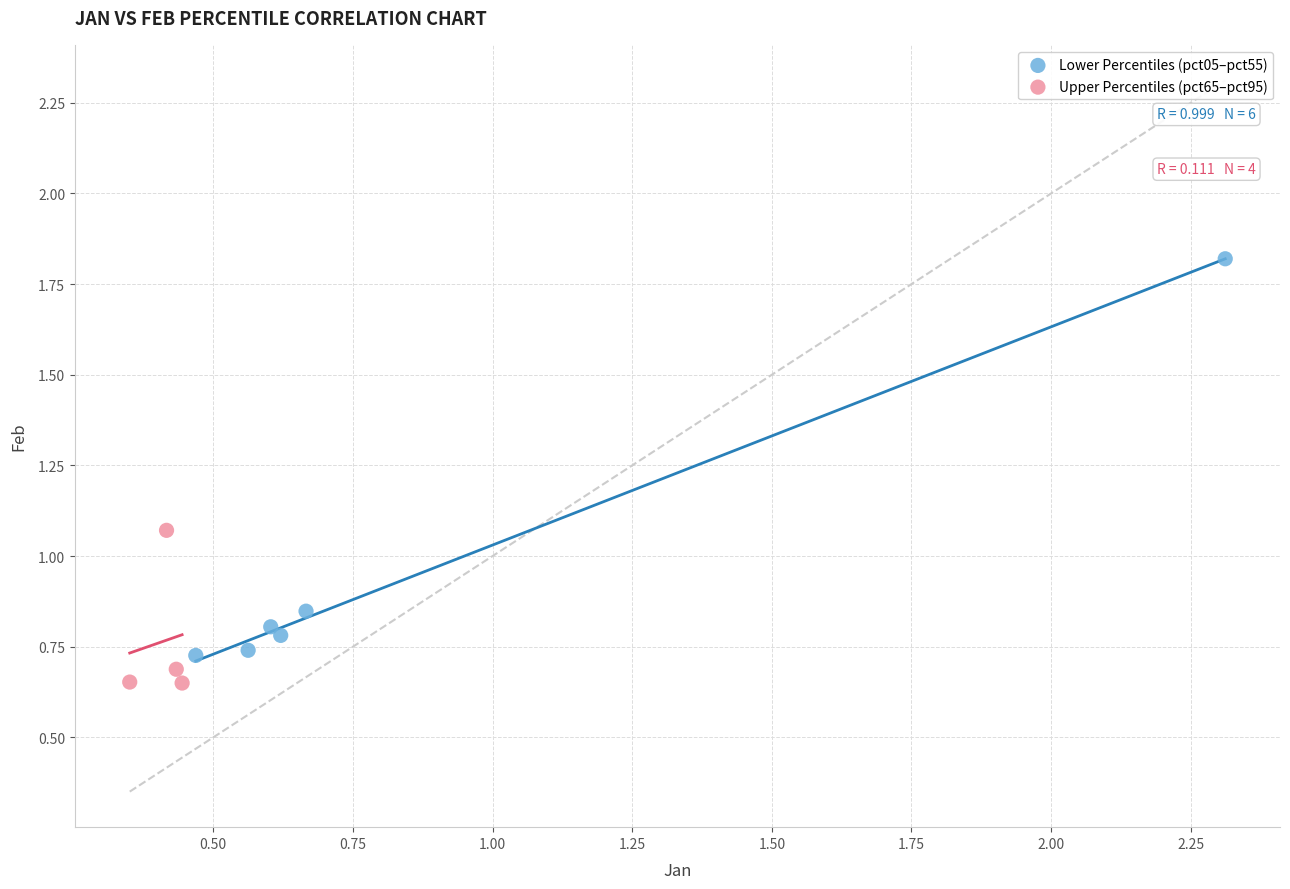

Which series has the widest spread of Y values?

Lower Percentiles (pct05–pct55)